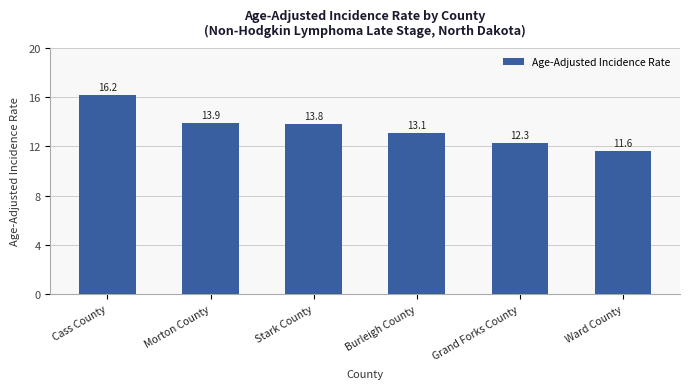

What is the ratio of the value at Ward County to the value at Stark County?

0.8